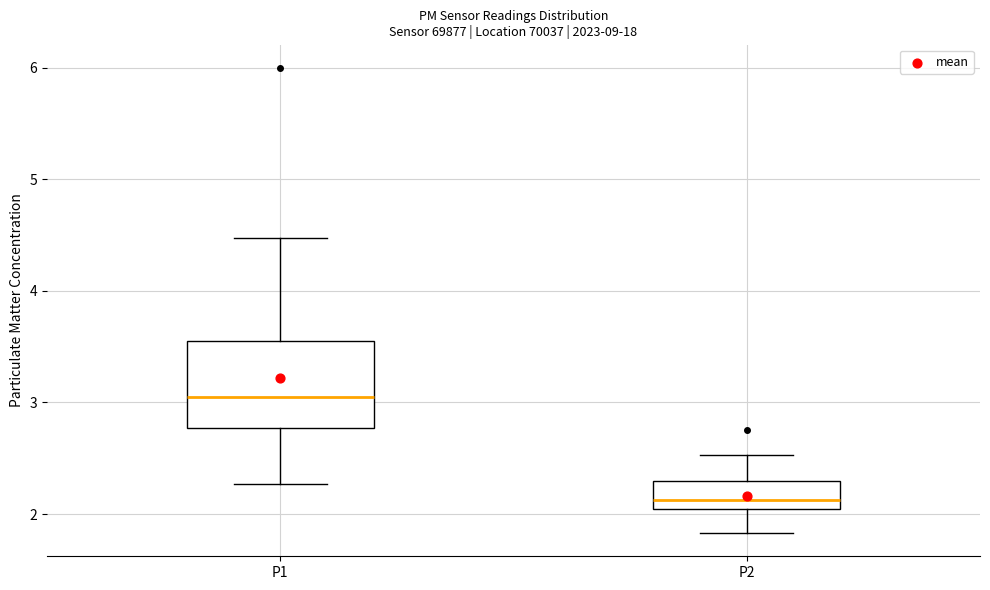

Where is the lower edge of the box for P1 on the y-axis? The values are not printed on the chart, so give them approximately, as read against the axis.

2.8